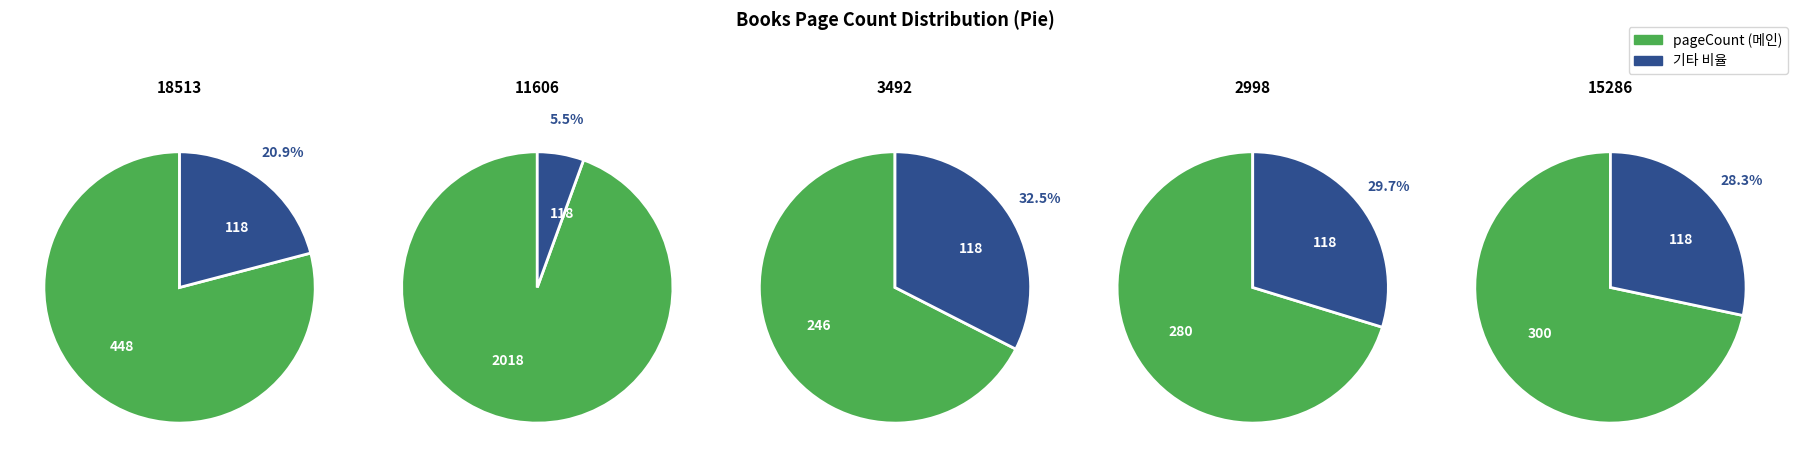

Which slice is the largest?

11606